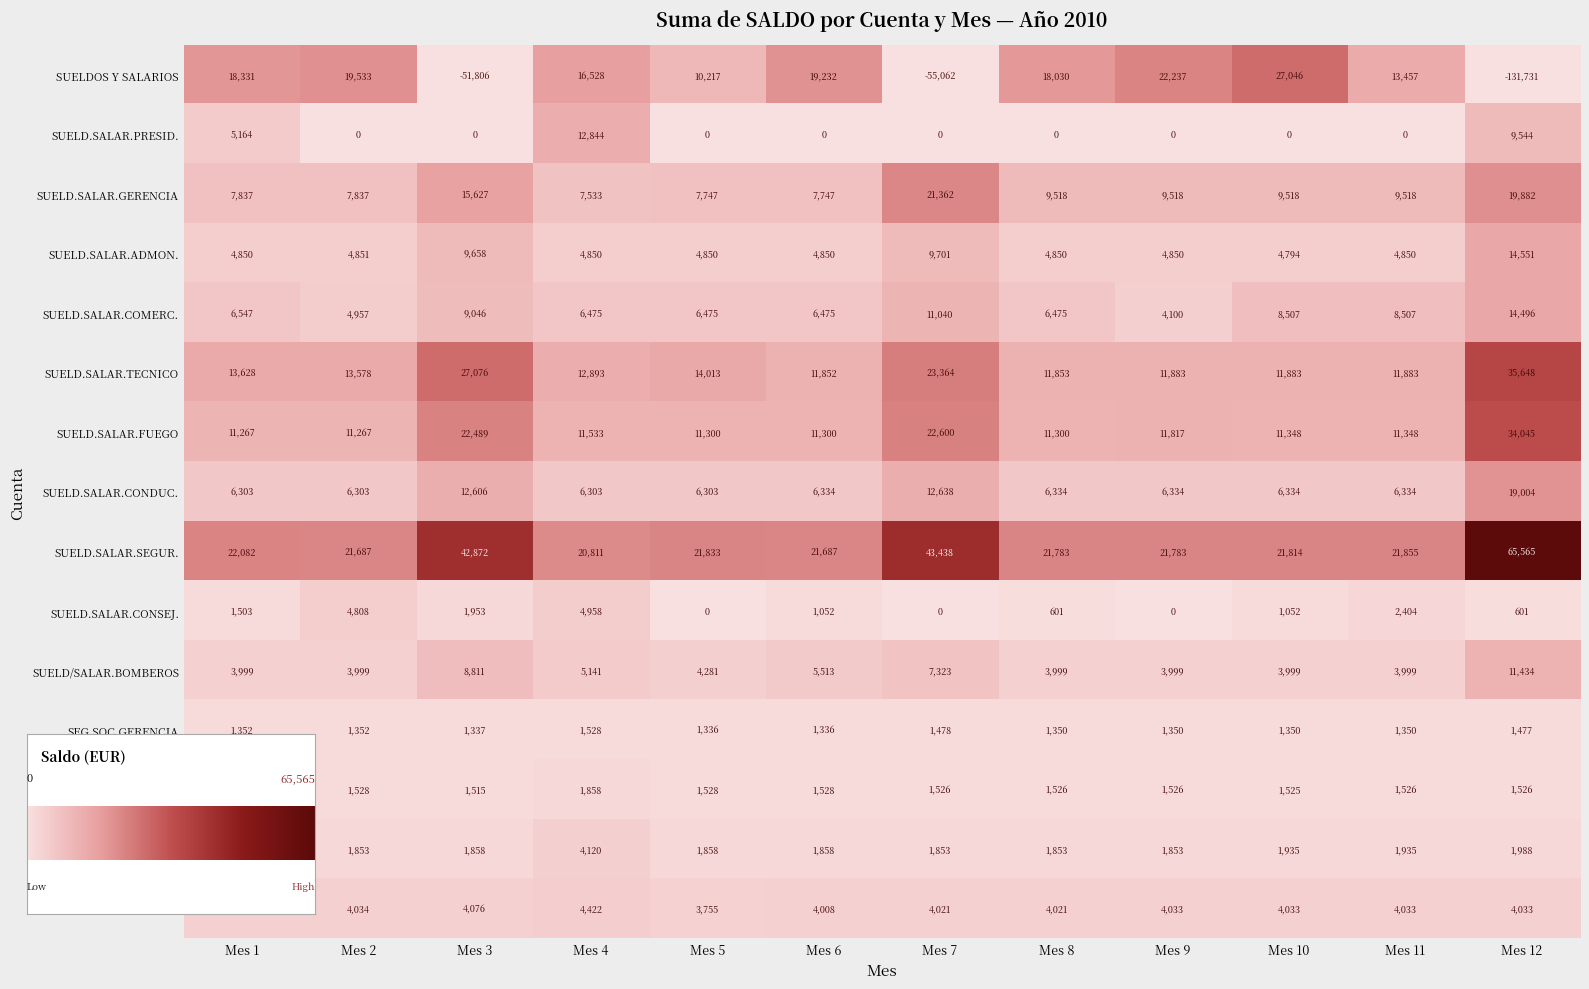

List the series in order of their peak value, lowest first.

SEG.SOC.GERENCIA, SEG.SOC.ADMON., SEG.SOC.COMERC., SEG.SOC.TECNICO, SUELD.SALAR.CONSEJ., SUELD/SALAR.BOMBEROS, SUELD.SALAR.PRESID., SUELD.SALAR.COMERC., SUELD.SALAR.ADMON., SUELD.SALAR.CONDUC., SUELD.SALAR.GERENCIA, SUELDOS Y SALARIOS, SUELD.SALAR.FUEGO, SUELD.SALAR.TECNICO, SUELD.SALAR.SEGUR.